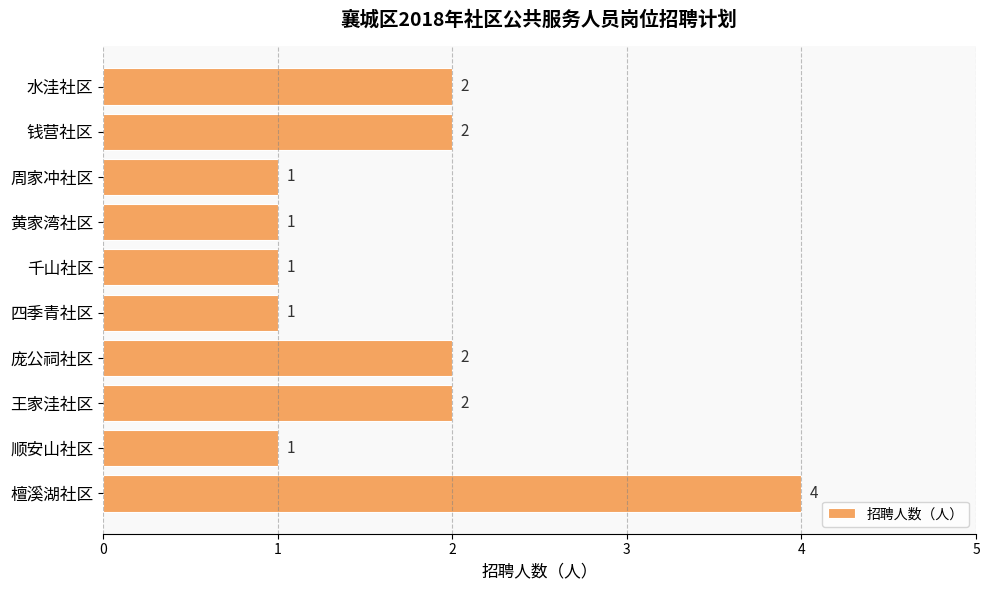

What is the average value?

2